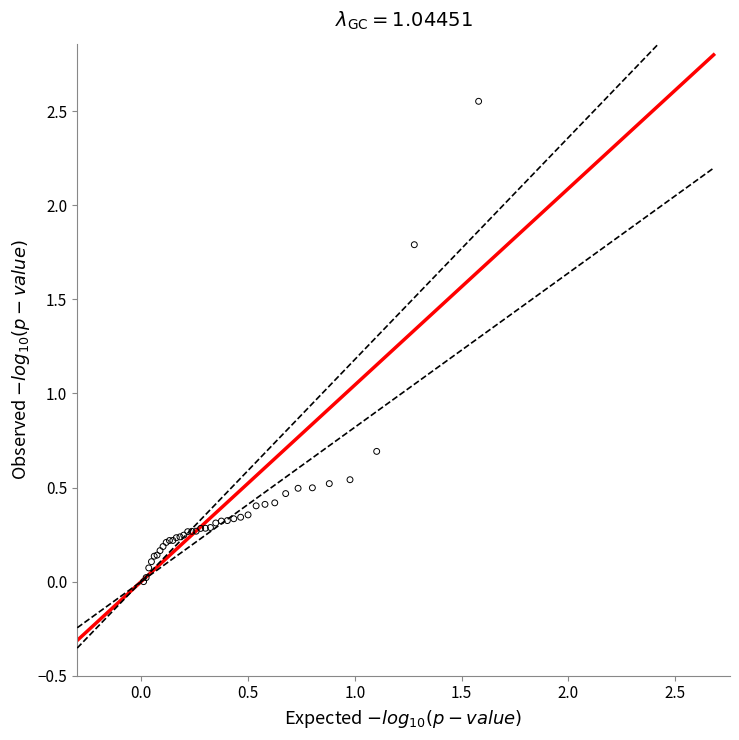

What Y value in the scatter plot is closest to 1?

0.7